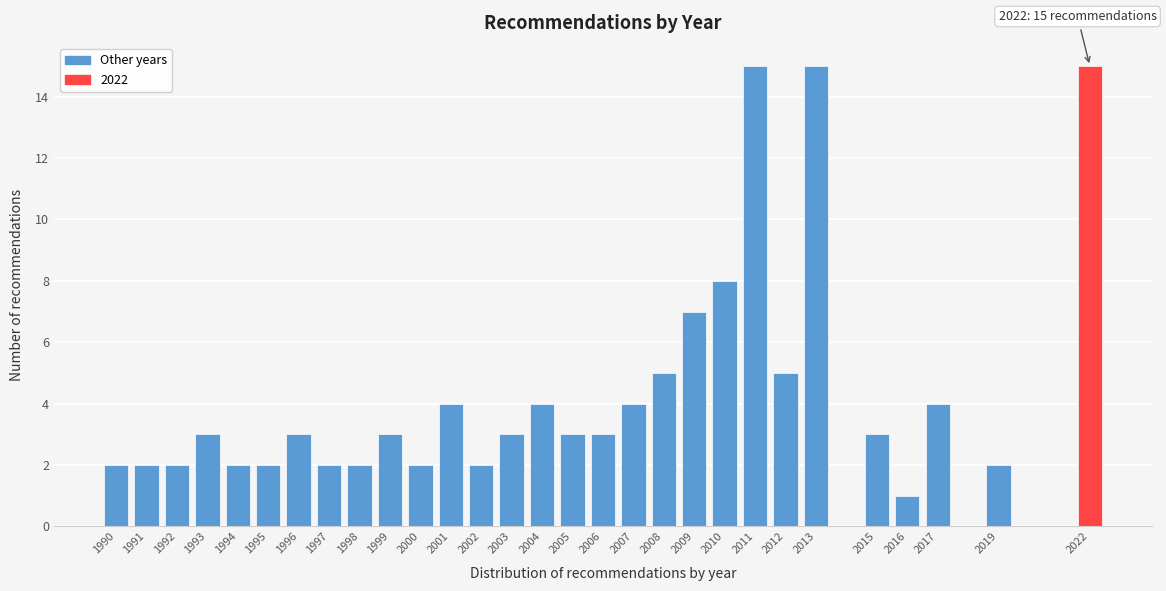

Reading right to left, transcribe all the data shown in this chart.

15	2	4	1	3	15	5	15	8	7	5	4	3	3	4	3	2	4	2	3	2	2	3	2	2	3	2	2	2